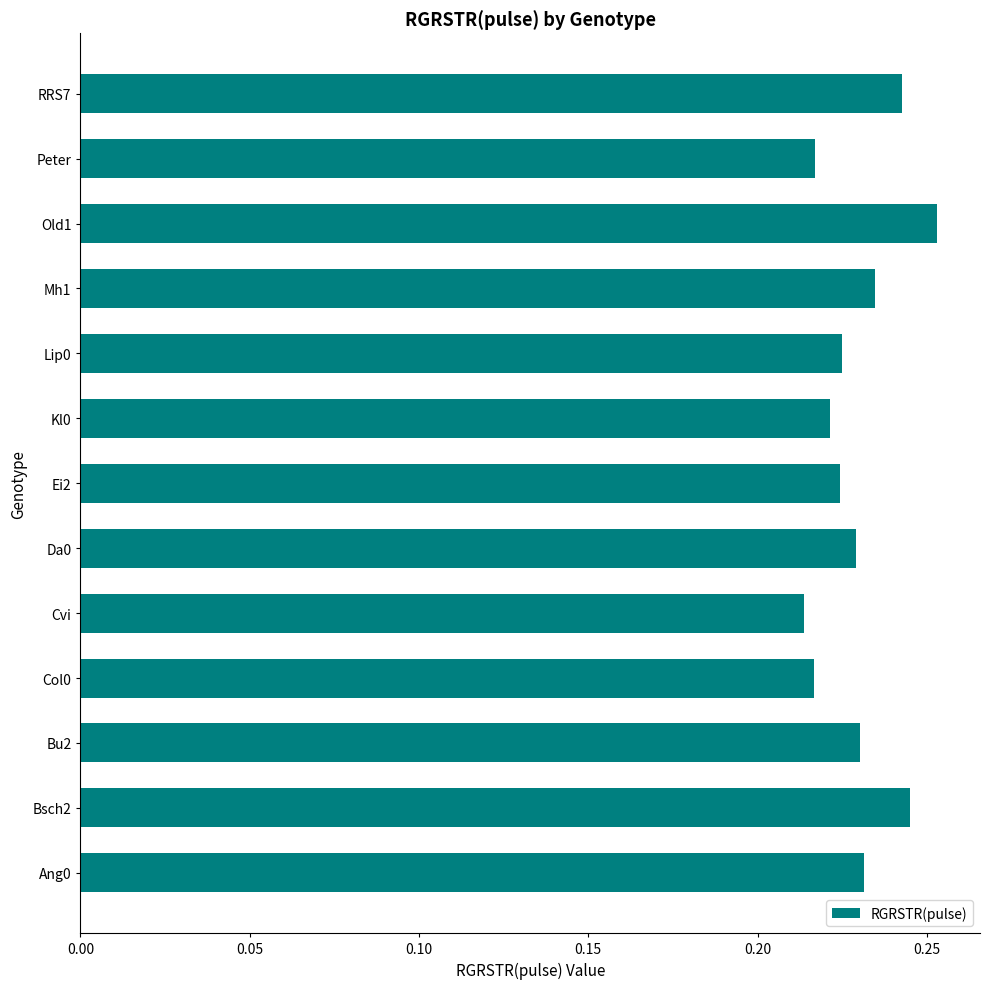

What is the sum of all values?

3.0